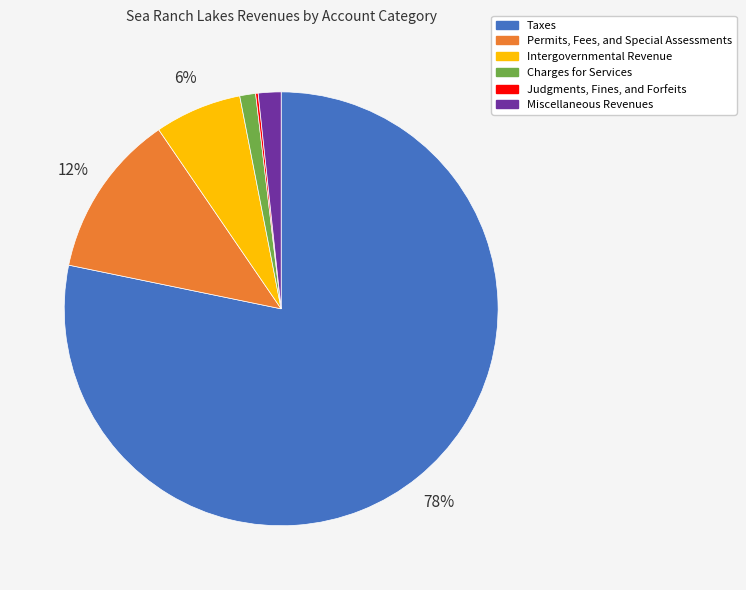

True or false: Permits, Fees, and Special Assessments accounts for 1% of the total.

False